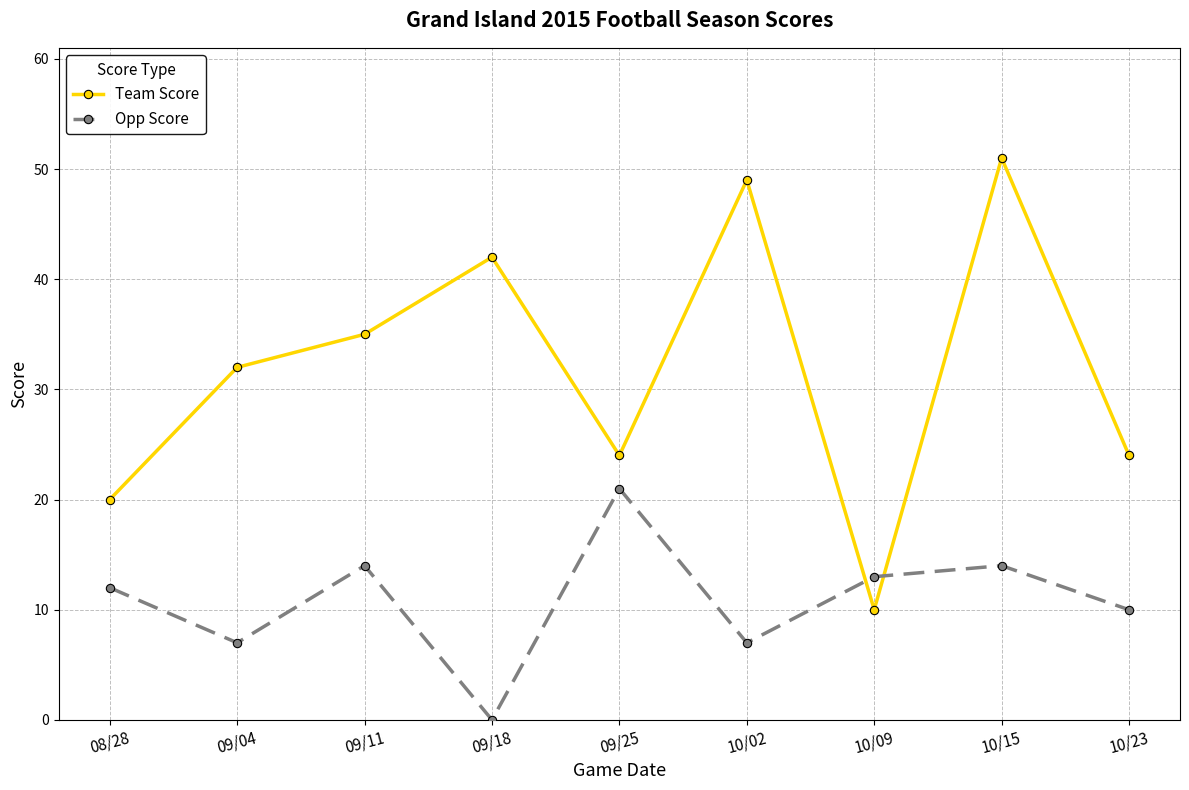

What is the label of the 2nd point from the left?

09/04